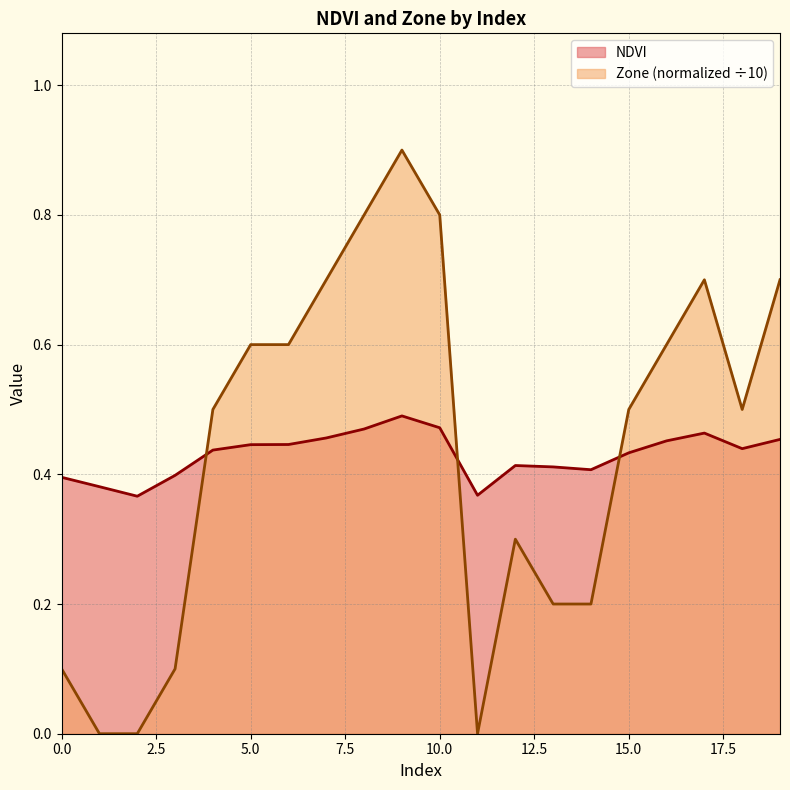

Where is the first local minimum for Zone?

11